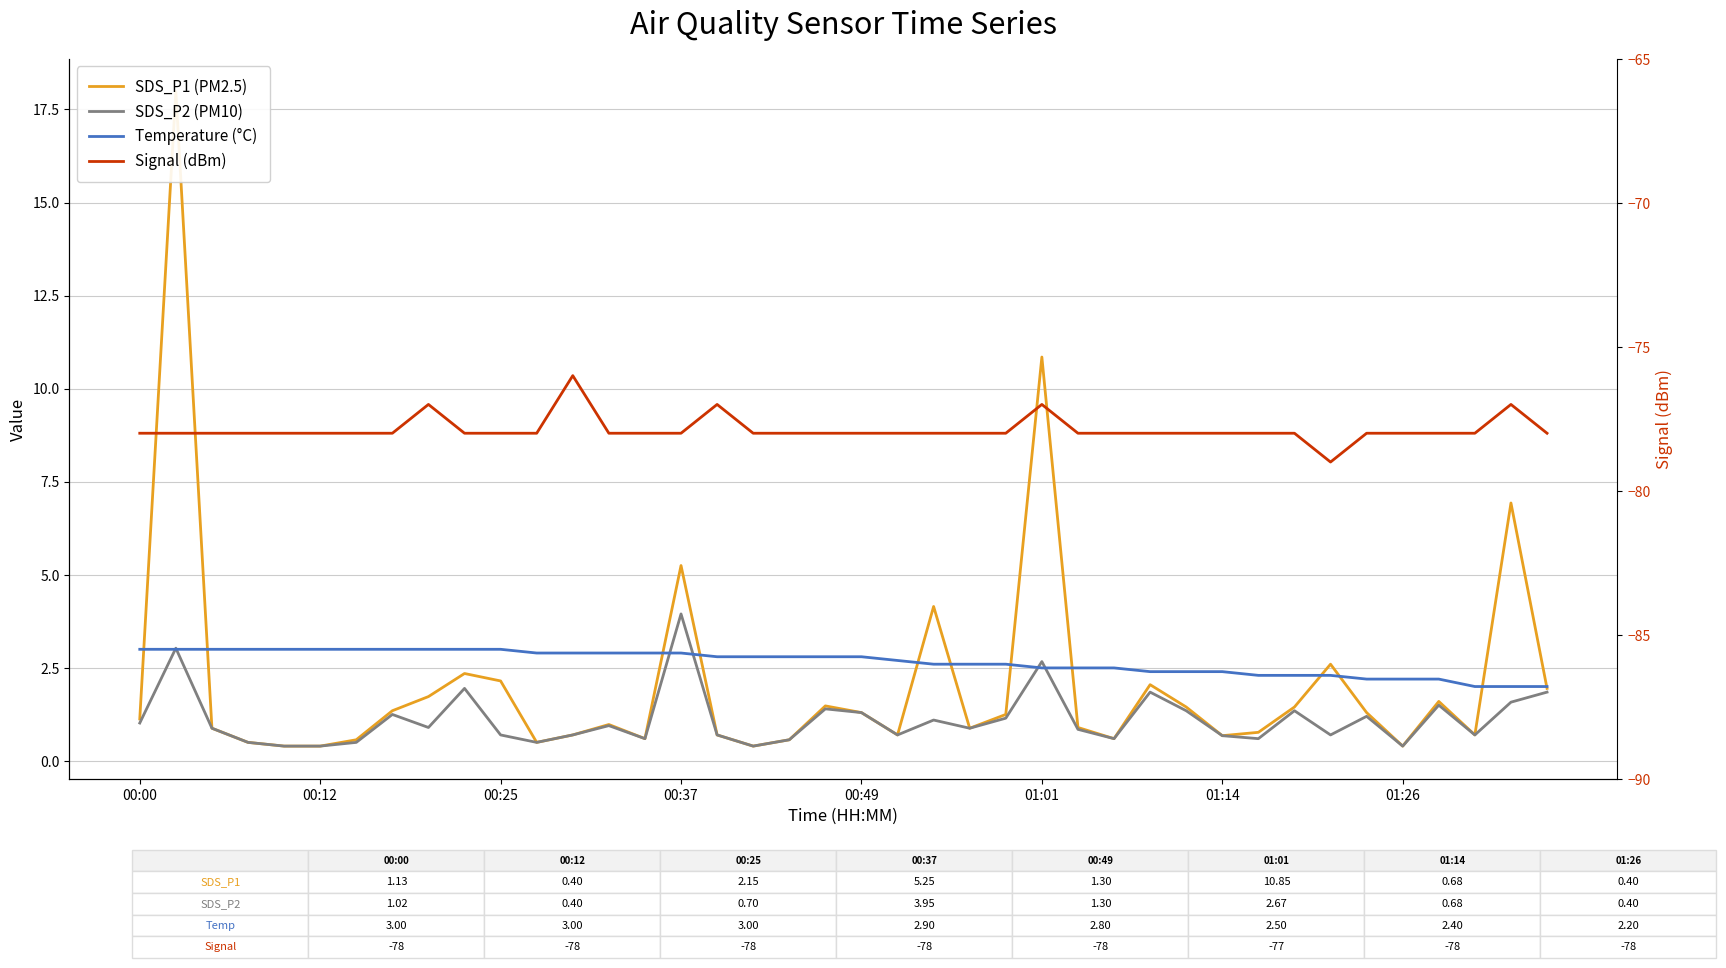

How many values in the SDS_P1 (PM2.5) series exceed 1?

20